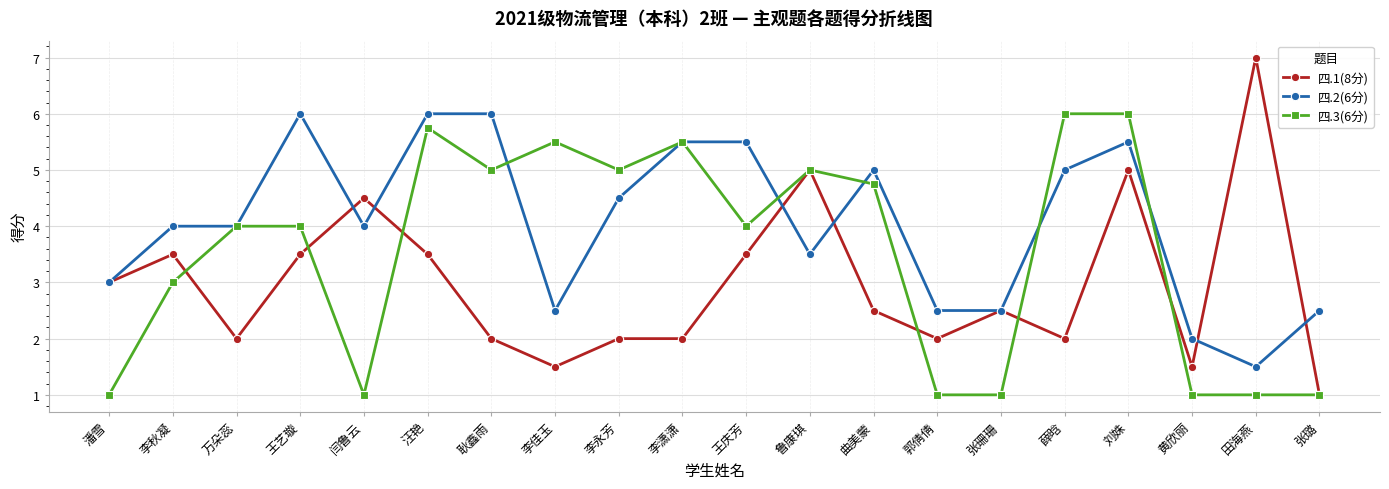

What position from the right is 张璐?

1